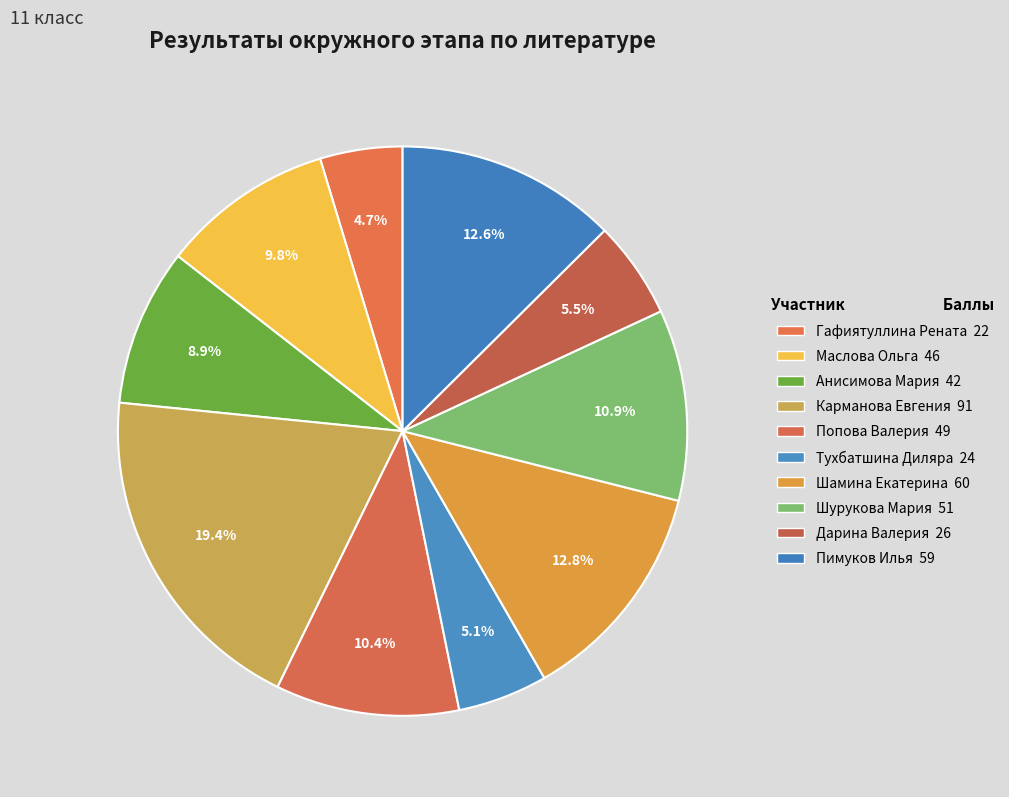

Is there any slice that represents more than half of the pie?

No